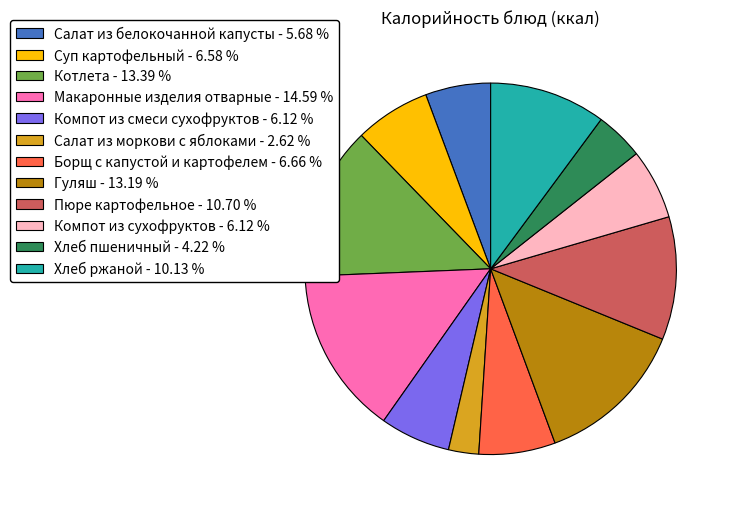

Which category has the smallest portion of the pie?

Салат из моркови с яблоками